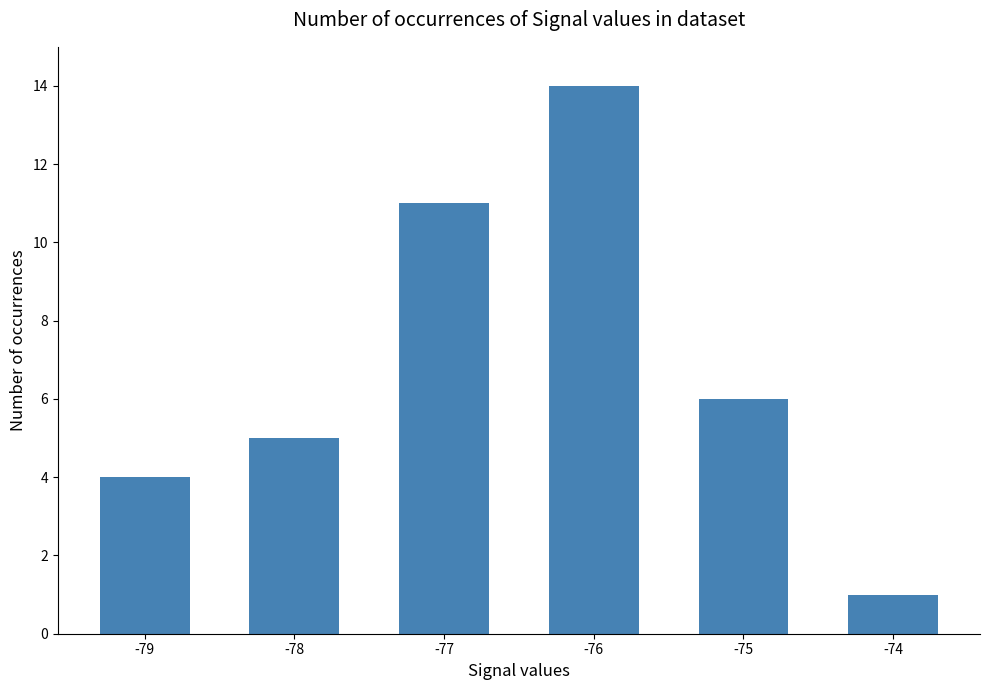

Are the bars grouped side by side (vs. stacked)?

No